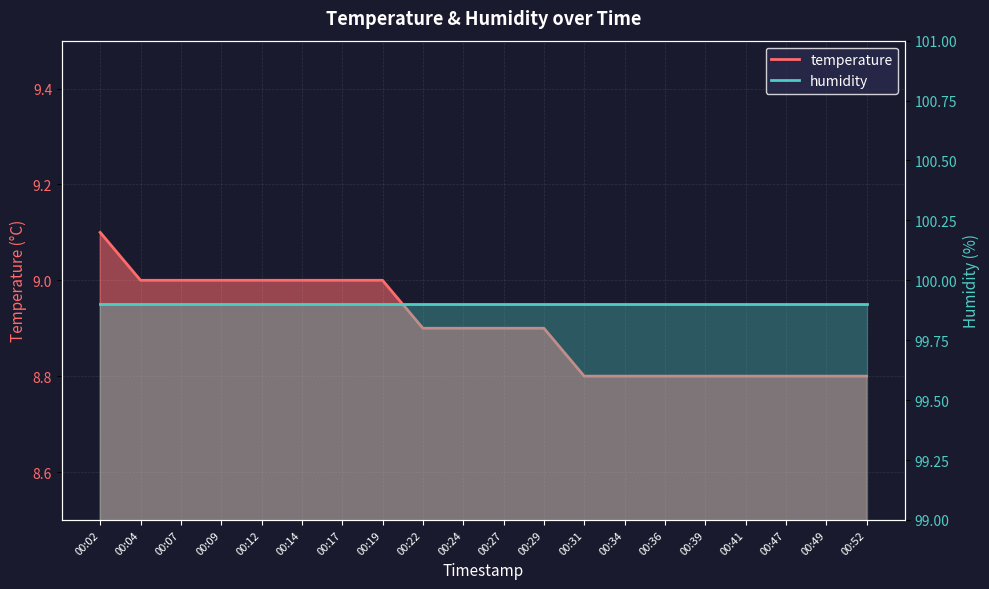

What is the sum of the values at 00:47 and 00:41?

17.6